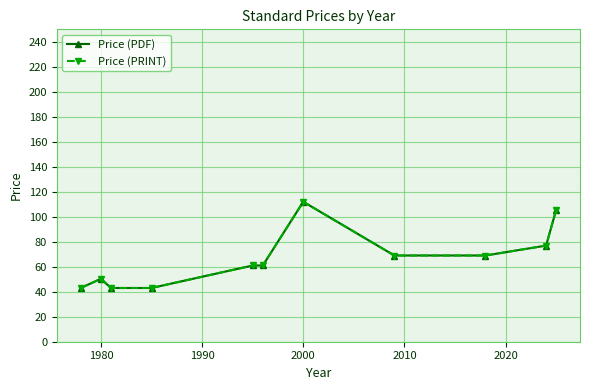

Is this an area chart (filled region under the line)?

No